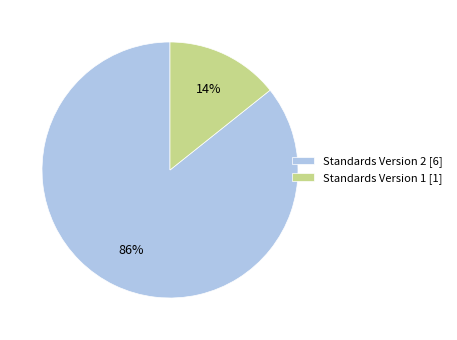

What percentage is the Standards Version 2 [6] slice, to the nearest percent?

86%